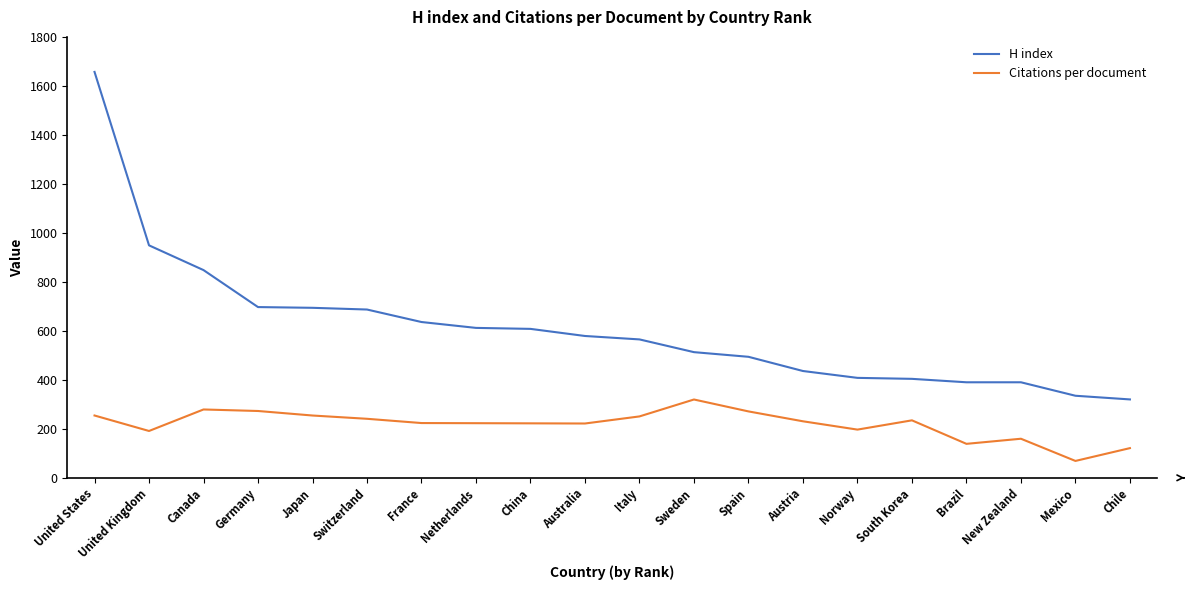

At South Korea, list the series in order from largest to smallest.

H index, Citations per document